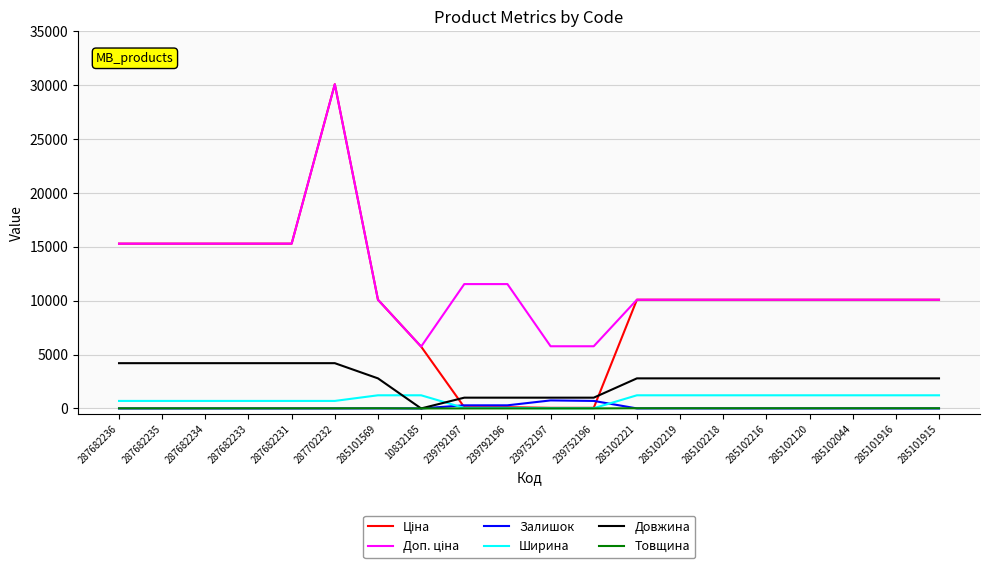

How many distinct data groups are displayed?

6